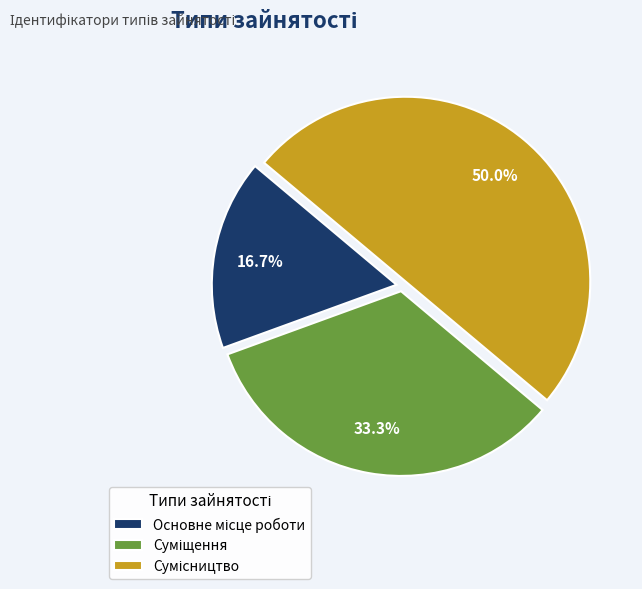

True or false: Основне місце роботи accounts for 9% of the total.

False